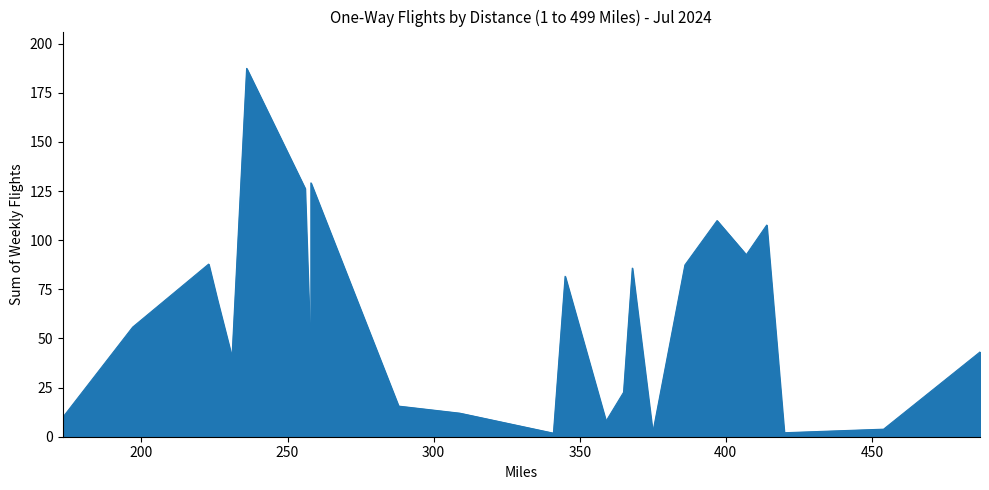

How many points are lower than both their immediate neighbors (excluding endpoints)?

7